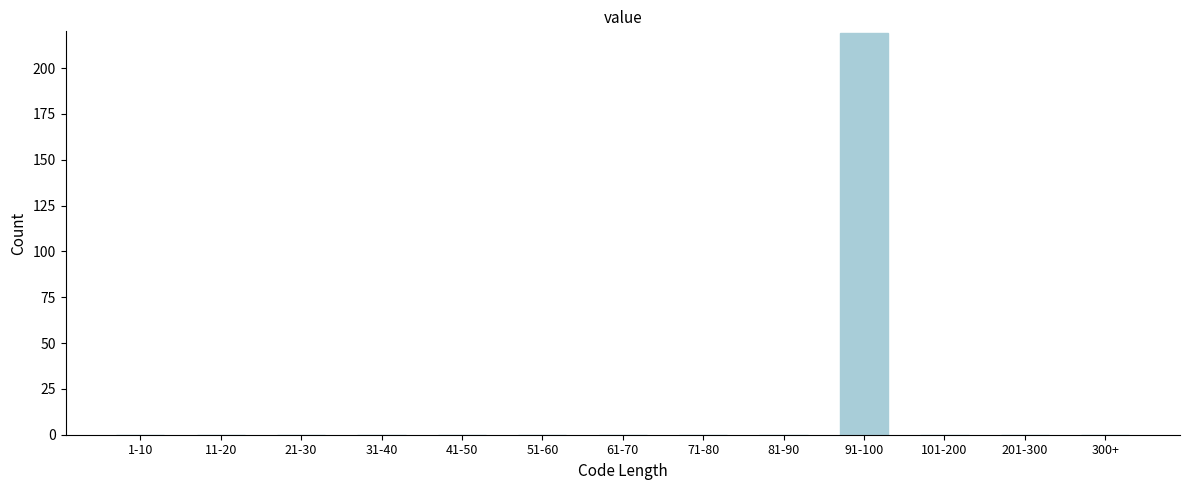

Reading left to right, extract all data points from this chart.

1-10=0	11-20=0	21-30=0	31-40=0	41-50=0	51-60=0	61-70=0	71-80=0	81-90=0	91-100=219	101-200=0	201-300=0	300+=0